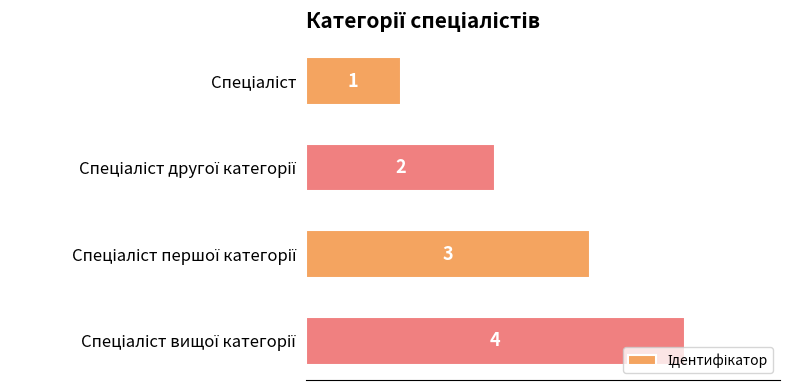

How many values are between 2 and 4?

3